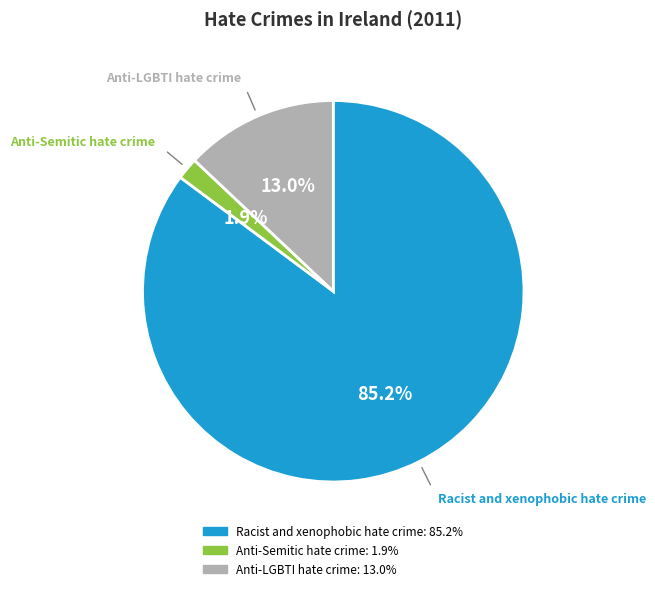

How many slices are in this pie chart?

3